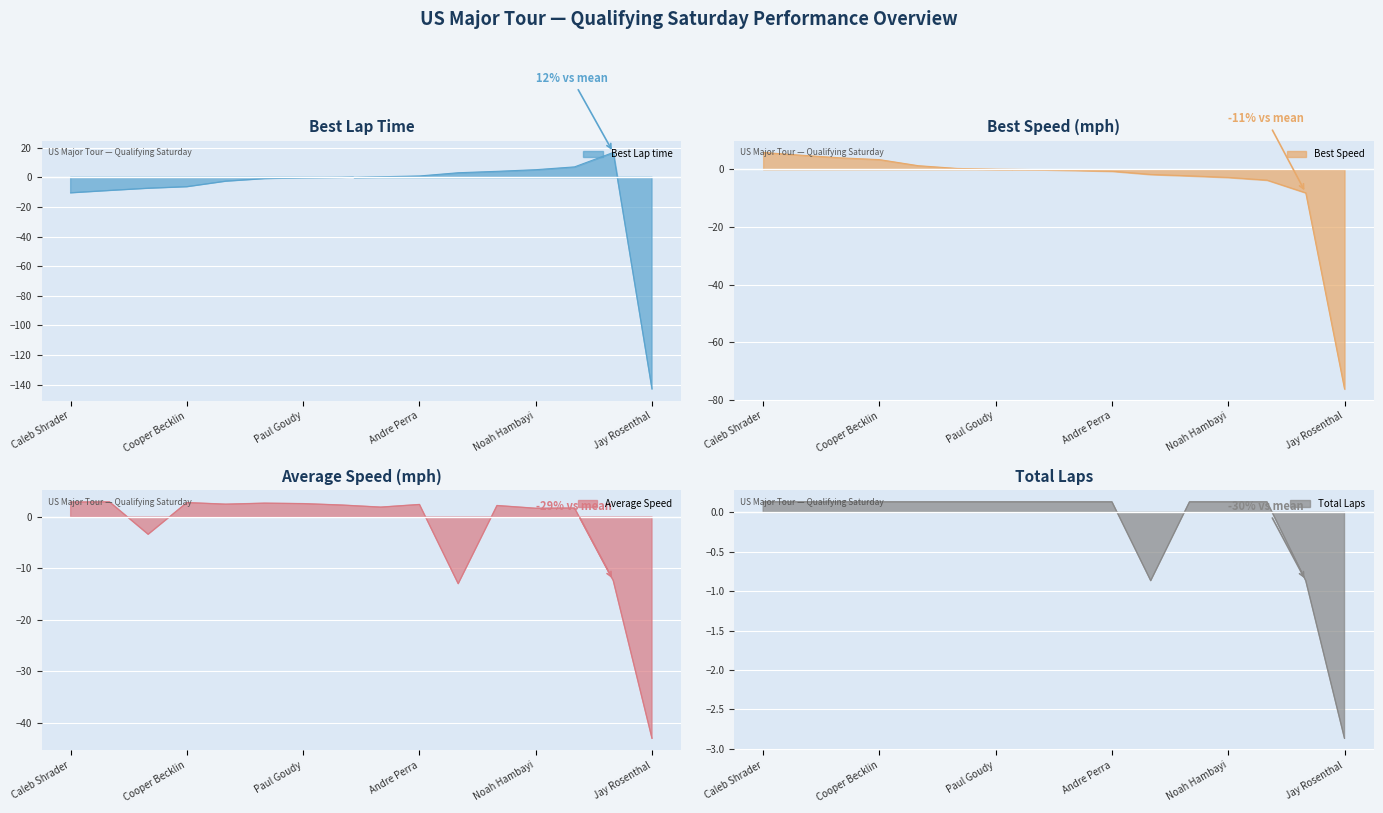

Between which two adjacent categories do Total Laps and Best Speed first intersect?

Tom Burt and Paul Goudy